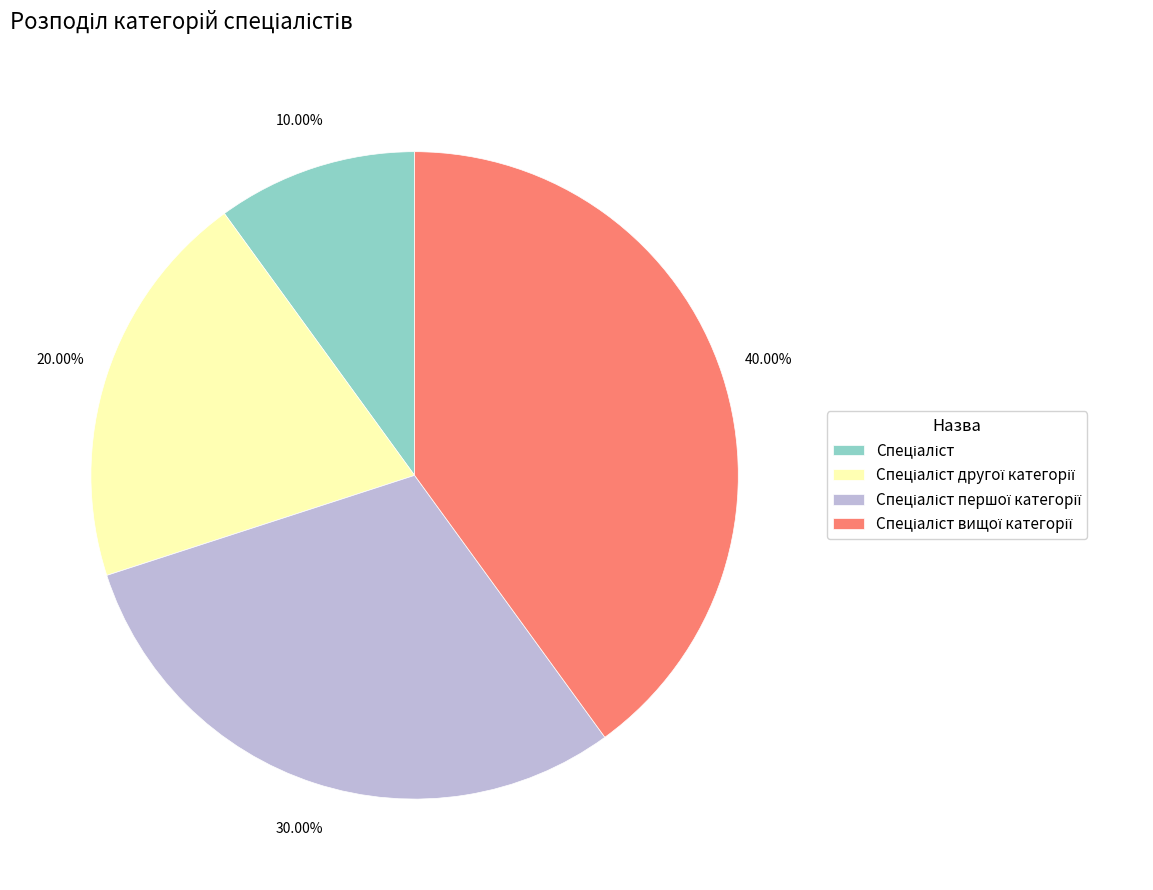

Does any single category account for the majority?

No